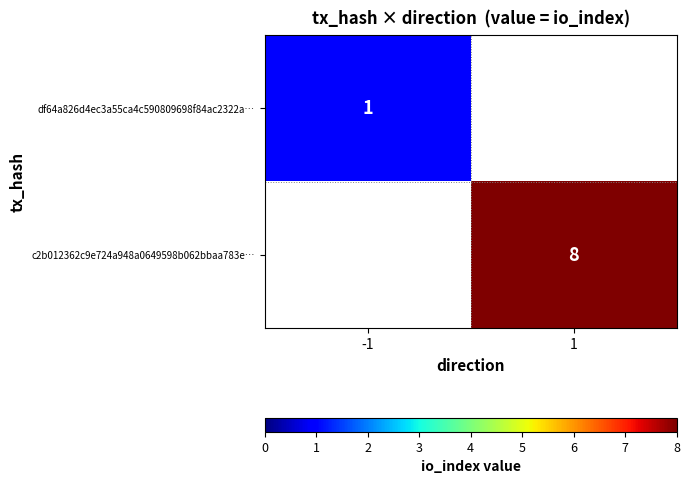

Between -1 and 1, which is larger?

1